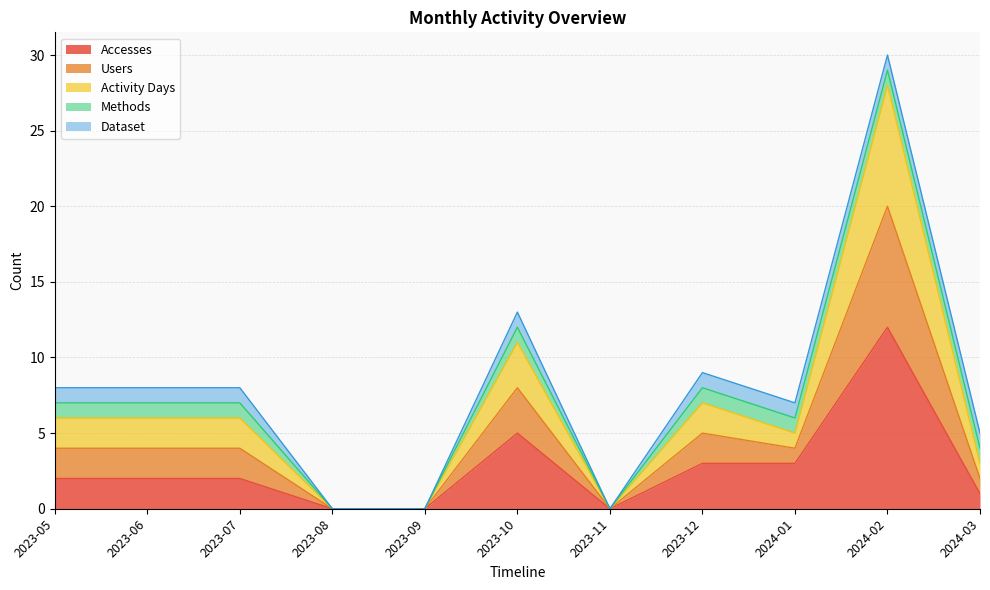

Does the chart display data point markers on the line(s)?

No